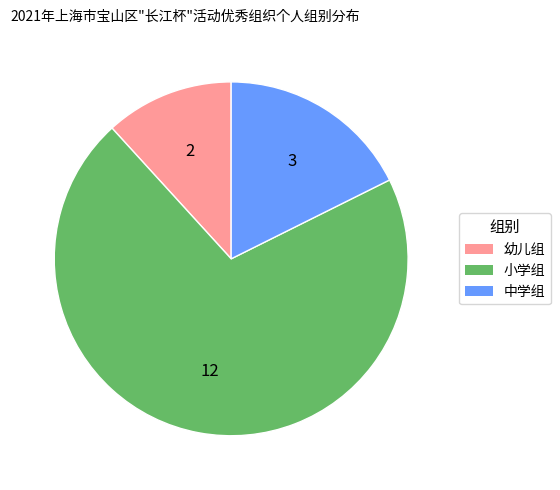

Approximately how many times larger is the value at 小学组 compared to 中学组?

4.0